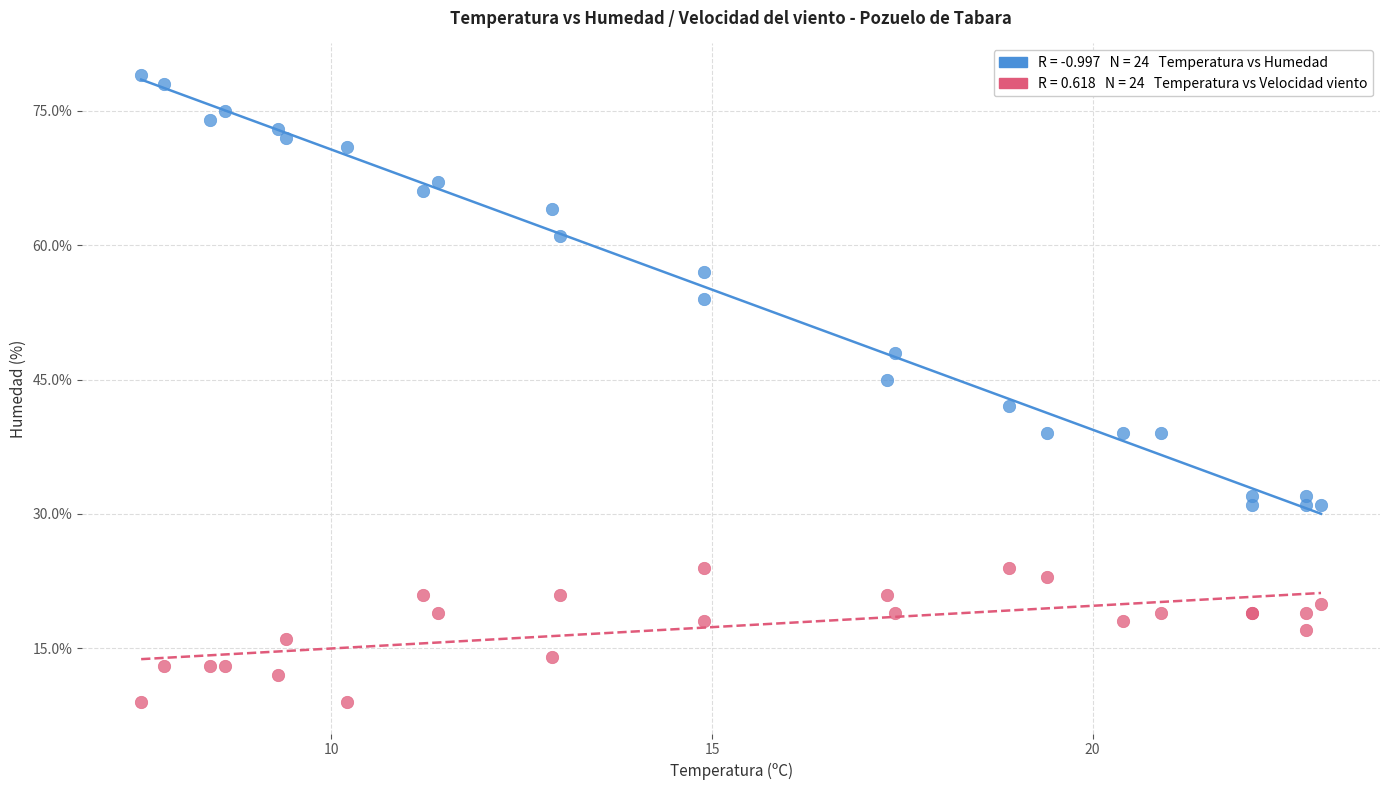

Across all series, what Y value is closest to 44?

45